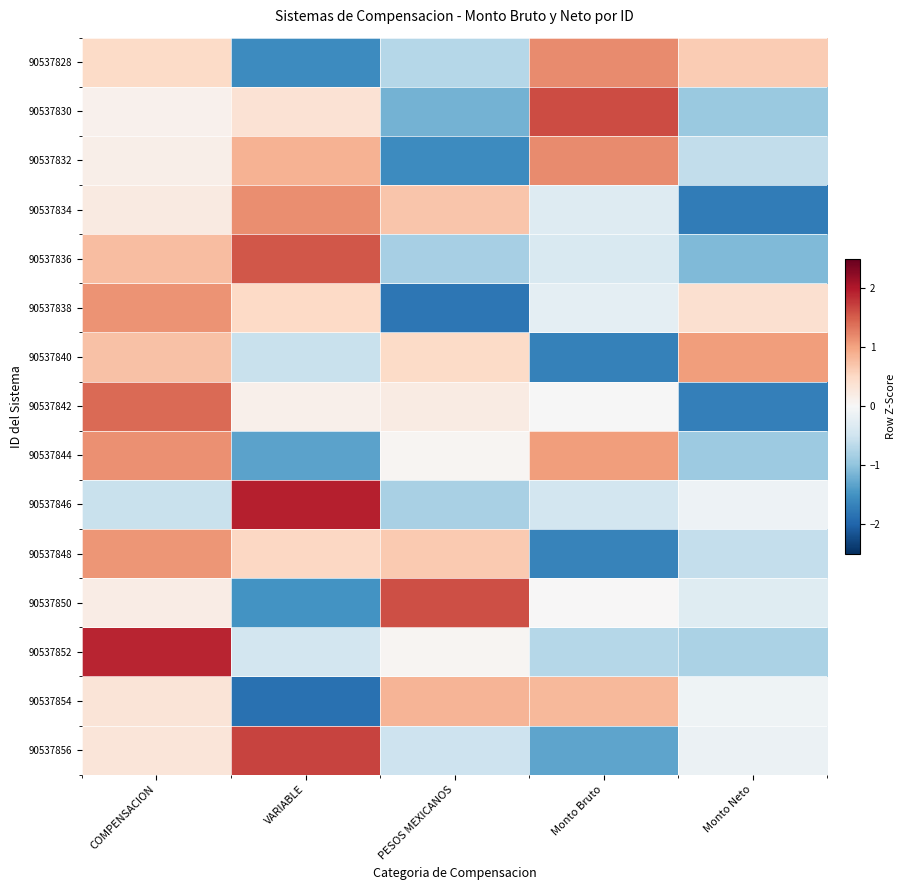

Rank the series by their maximum value, from highest to lowest.

90537846, 90537852, 90537856, 90537830, 90537850, 90537836, 90537842, 90537828, 90537832, 90537834, 90537844, 90537838, 90537848, 90537840, 90537854